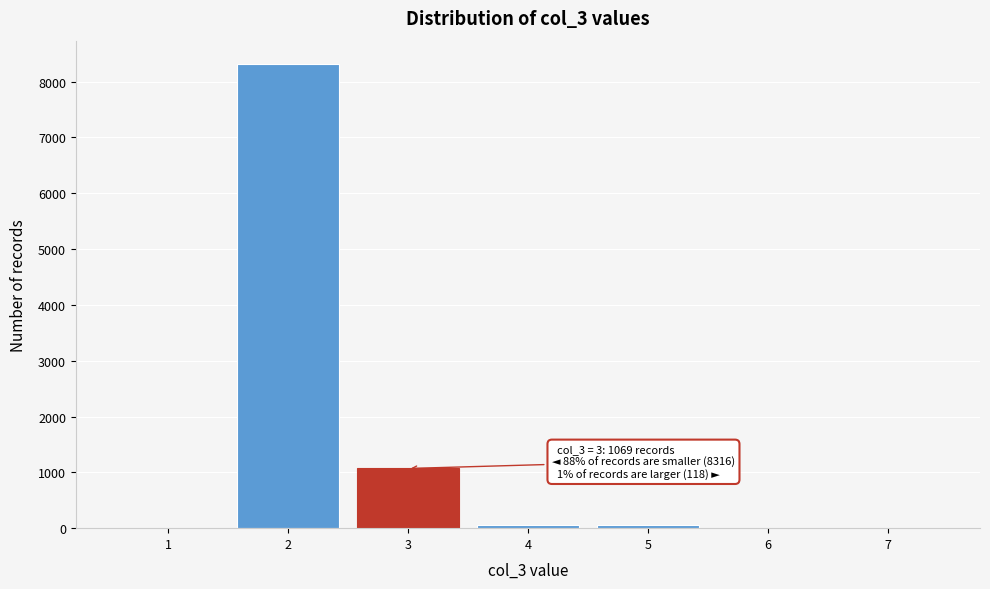

Which range on the x-axis has the tallest bar?

1.5 to 2.5